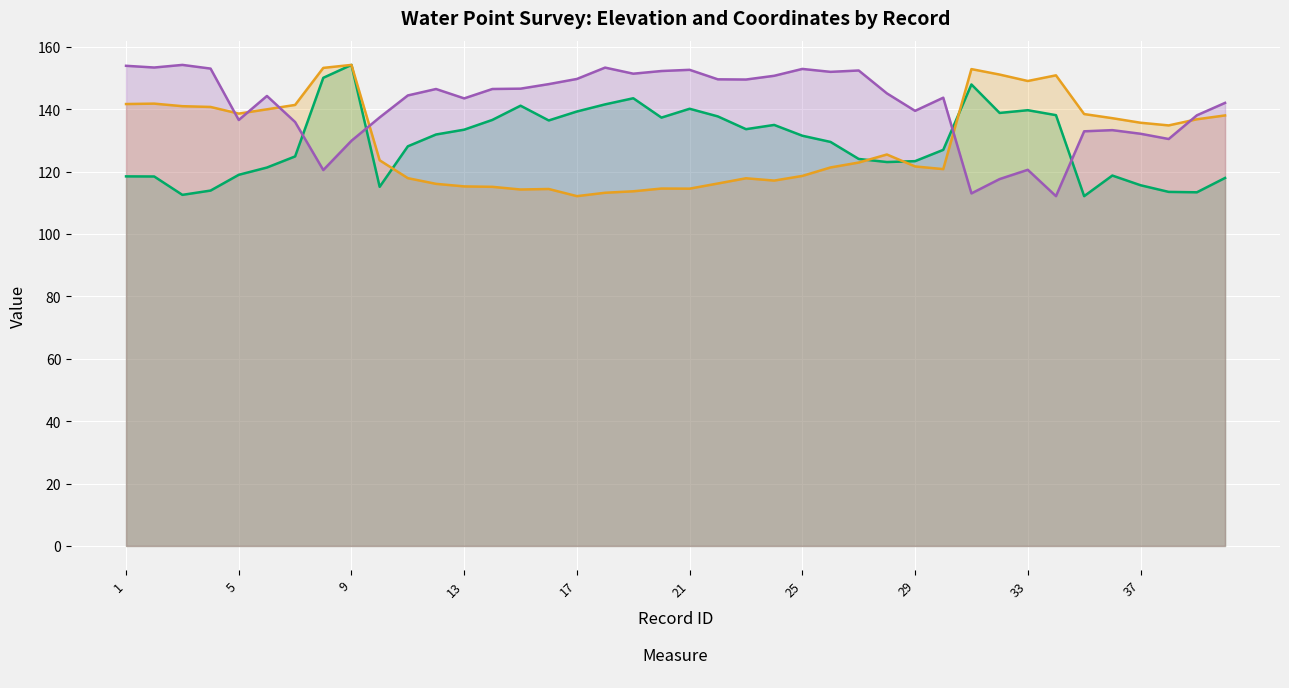

How many data points does each series have?

40